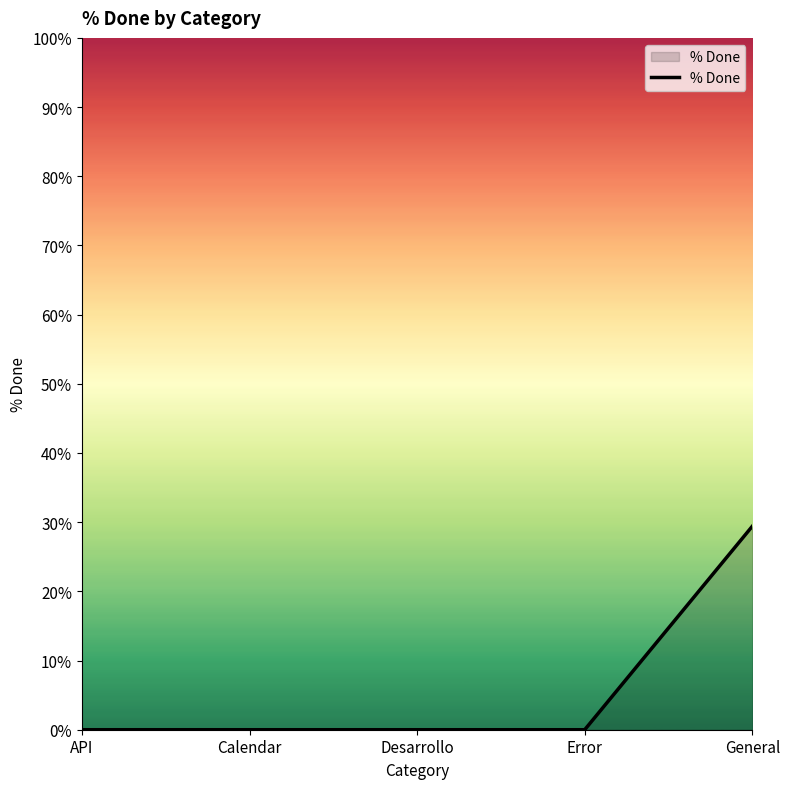

Read the value at General.

29.4